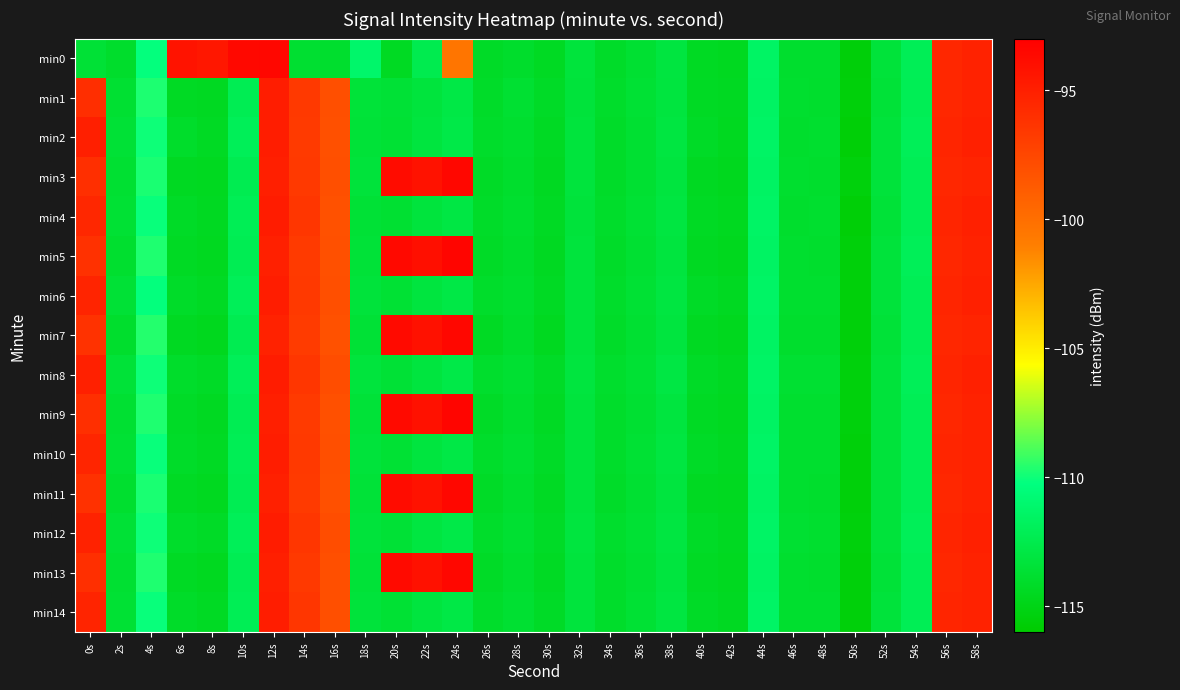

At which category is the sum across all series the highest?

12s